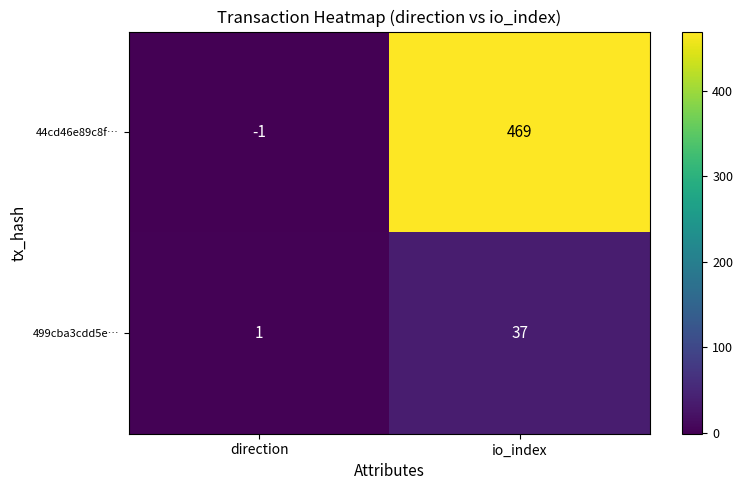

What value does the 44cd46e89c8f… series have at io_index, to the nearest 10?

470